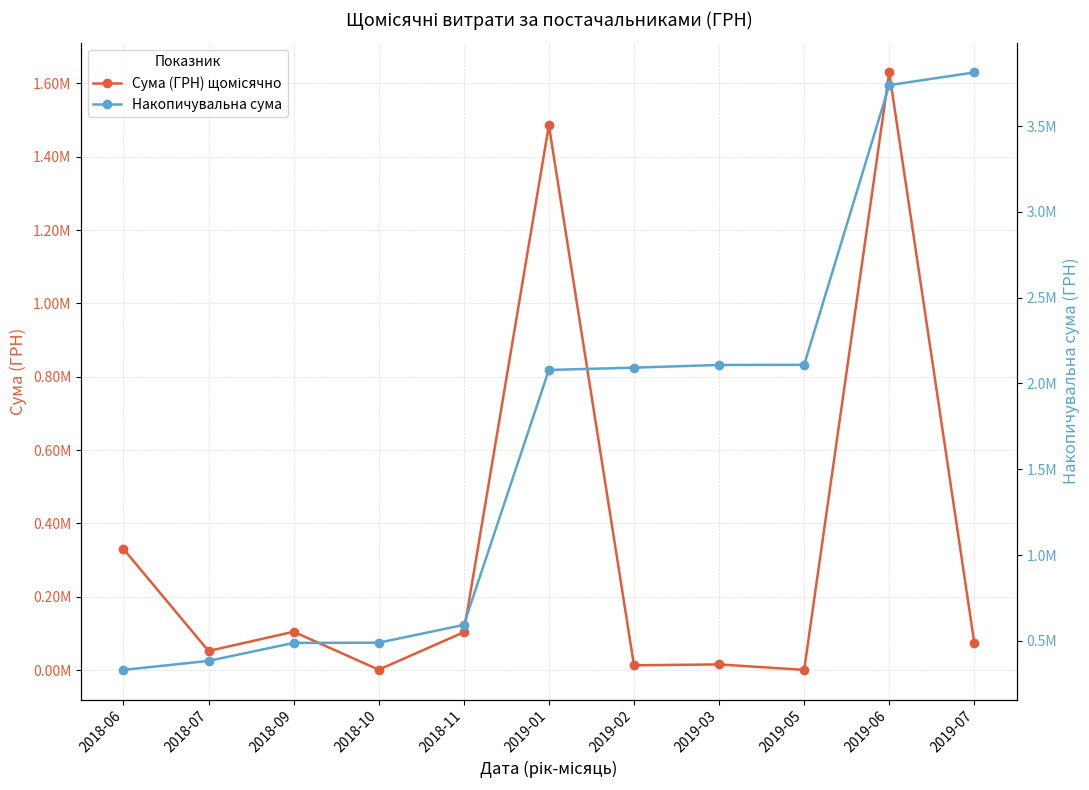

What is the value of the Сума (ГРН) щомісячно point at the 8th from the left?

15712.2